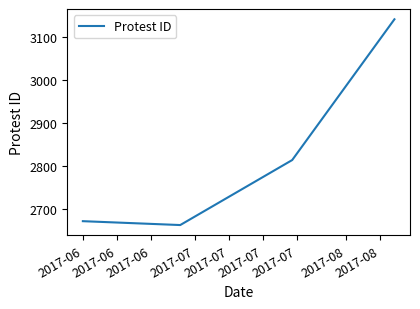

Does the chart have visible grid lines?

No